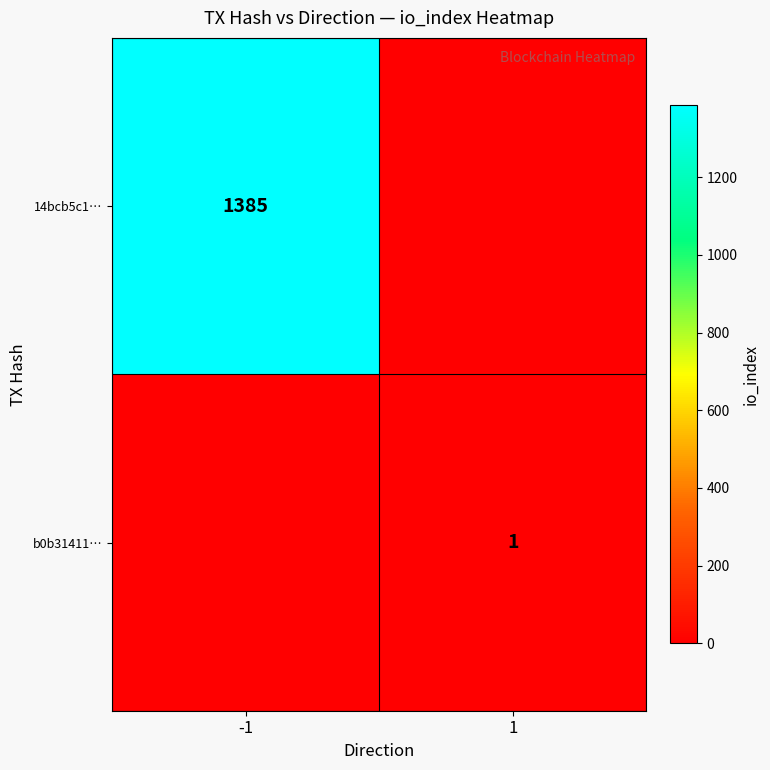

True or false: 14bcb5c1… has a value of 1385 at -1.

True